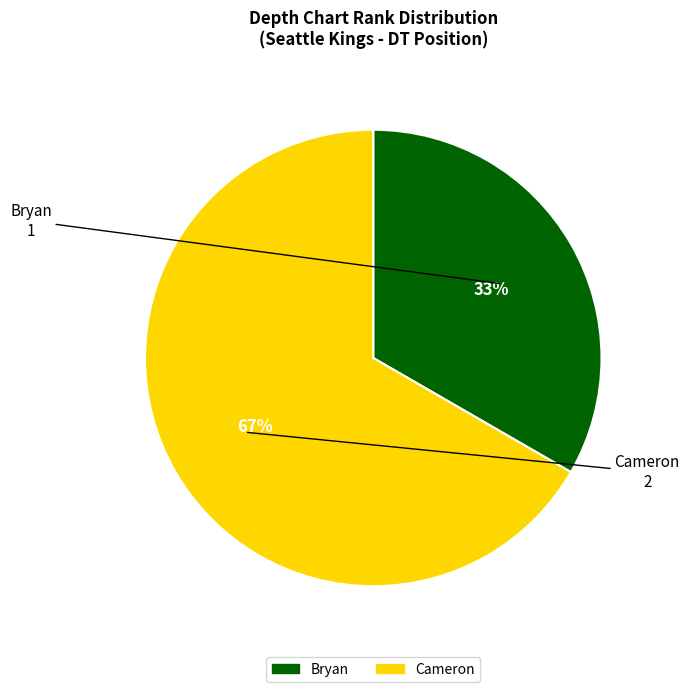

Count the number of slices in the pie.

2